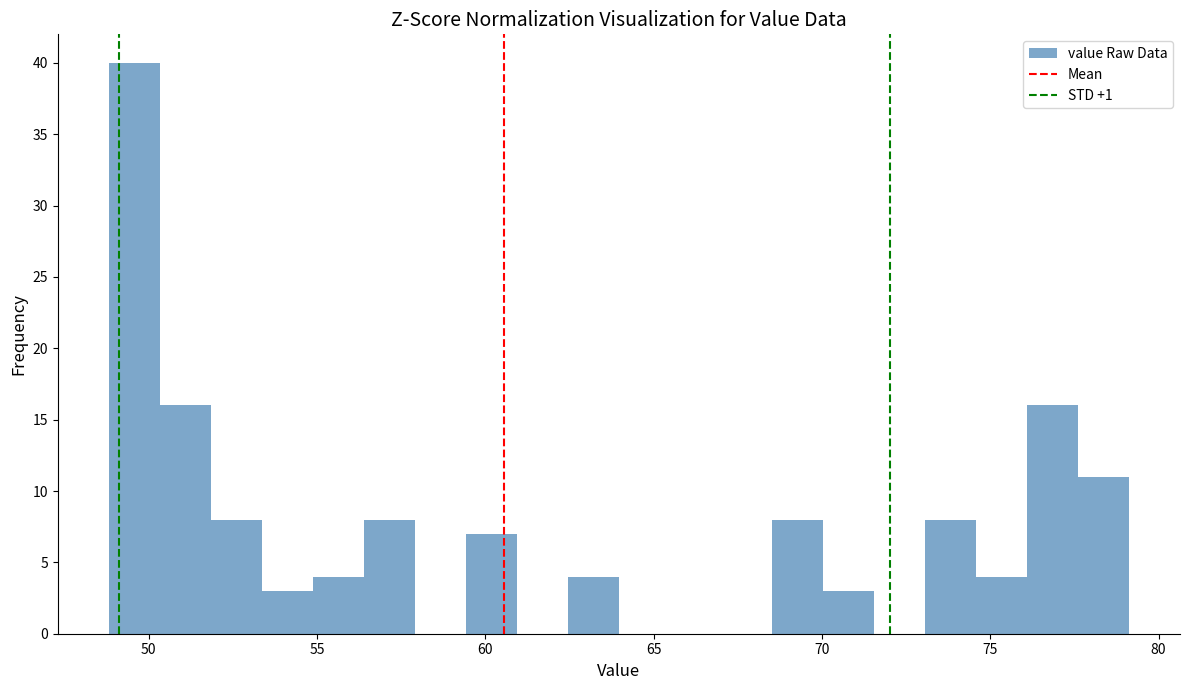

Around what value on the x-axis is the tallest bar? Give the approximate position of its centre, as read against the axis.

49.5